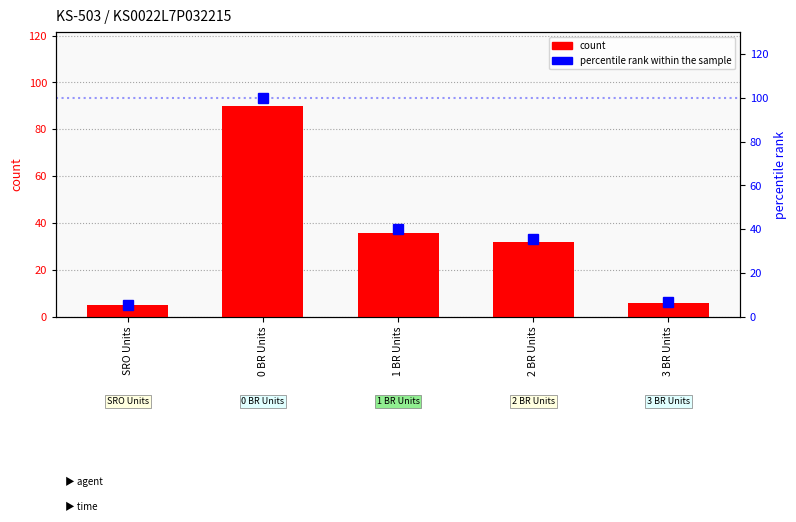

True or false: count has a value of 32.0 at 2 BR Units.

True